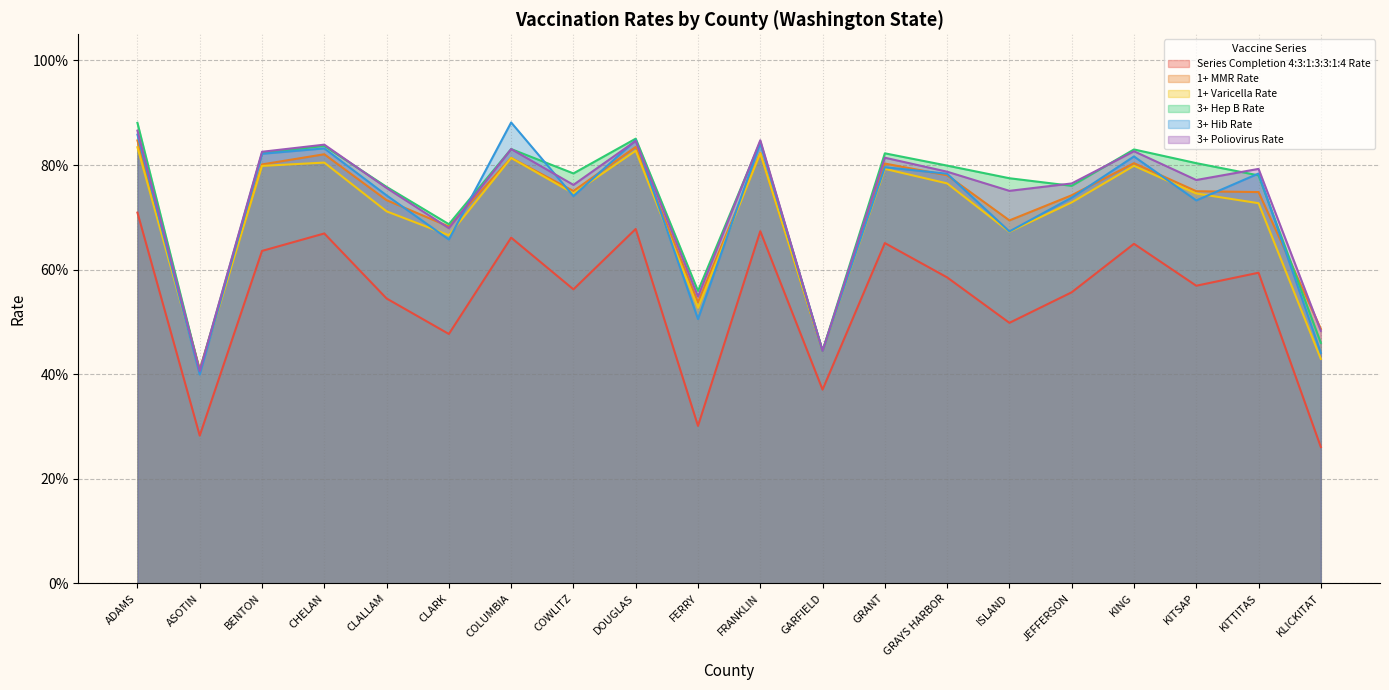

True or false: 1+ MMR Rate has more than 2 interior local peaks.

True